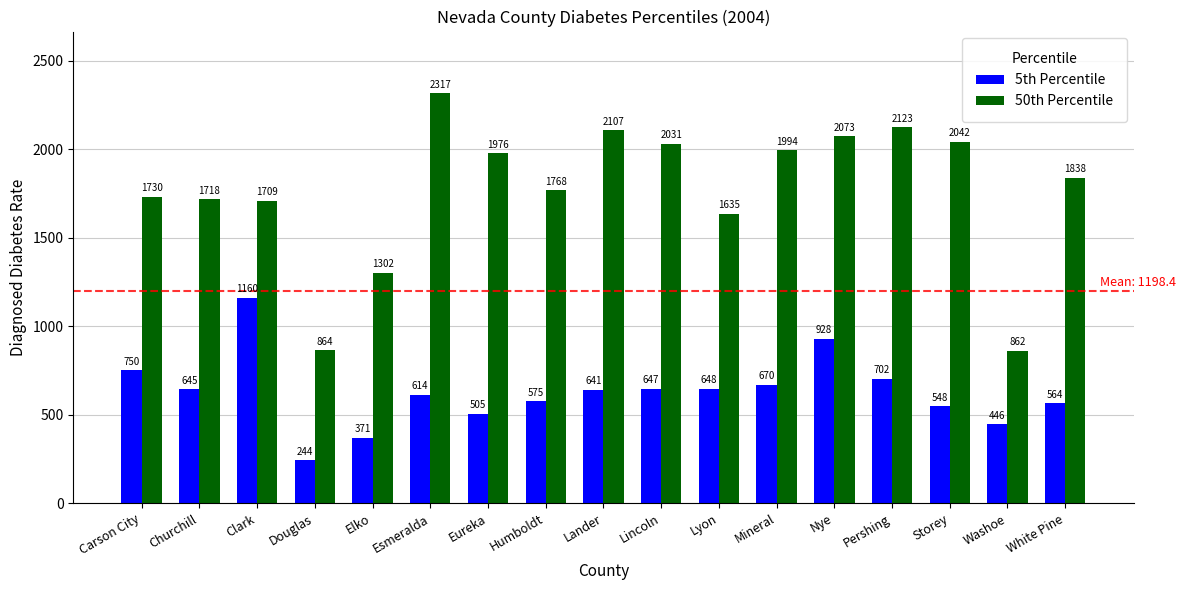

What is the value of the 50th Percentile bar at the 15th from the left?

2042